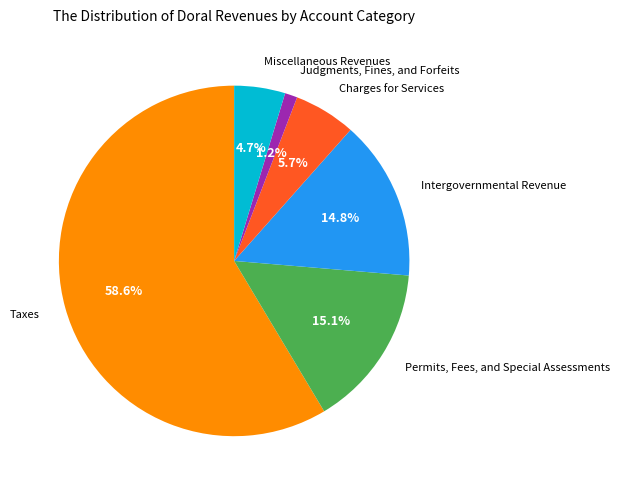

What is the total percentage of Miscellaneous Revenues and Charges for Services?

10.4%